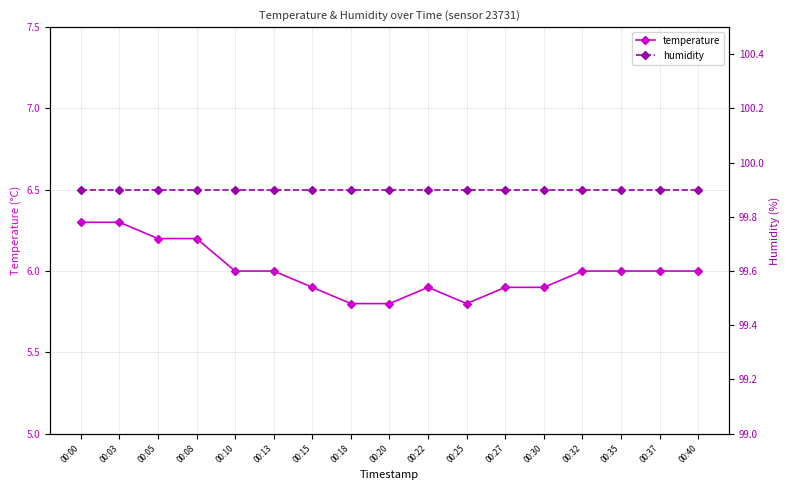

Rank the categories by temperature value from lowest to highest.

00:18, 00:20, 00:25, 00:15, 00:22, 00:27, 00:30, 00:10, 00:13, 00:32, 00:35, 00:37, 00:40, 00:05, 00:08, 00:00, 00:03